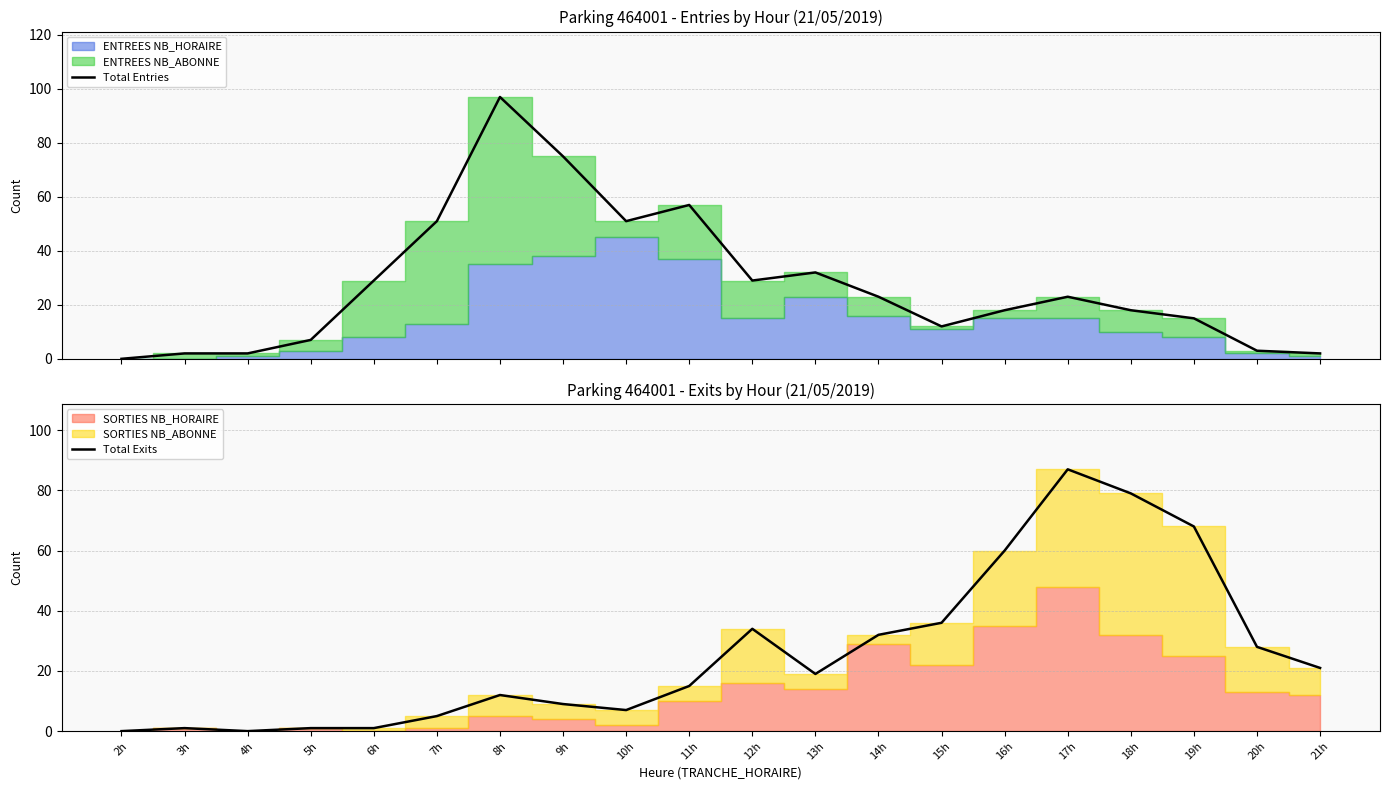

Is the value of Total Entries at 2h greater than the value of Total Exits at 16h?

No